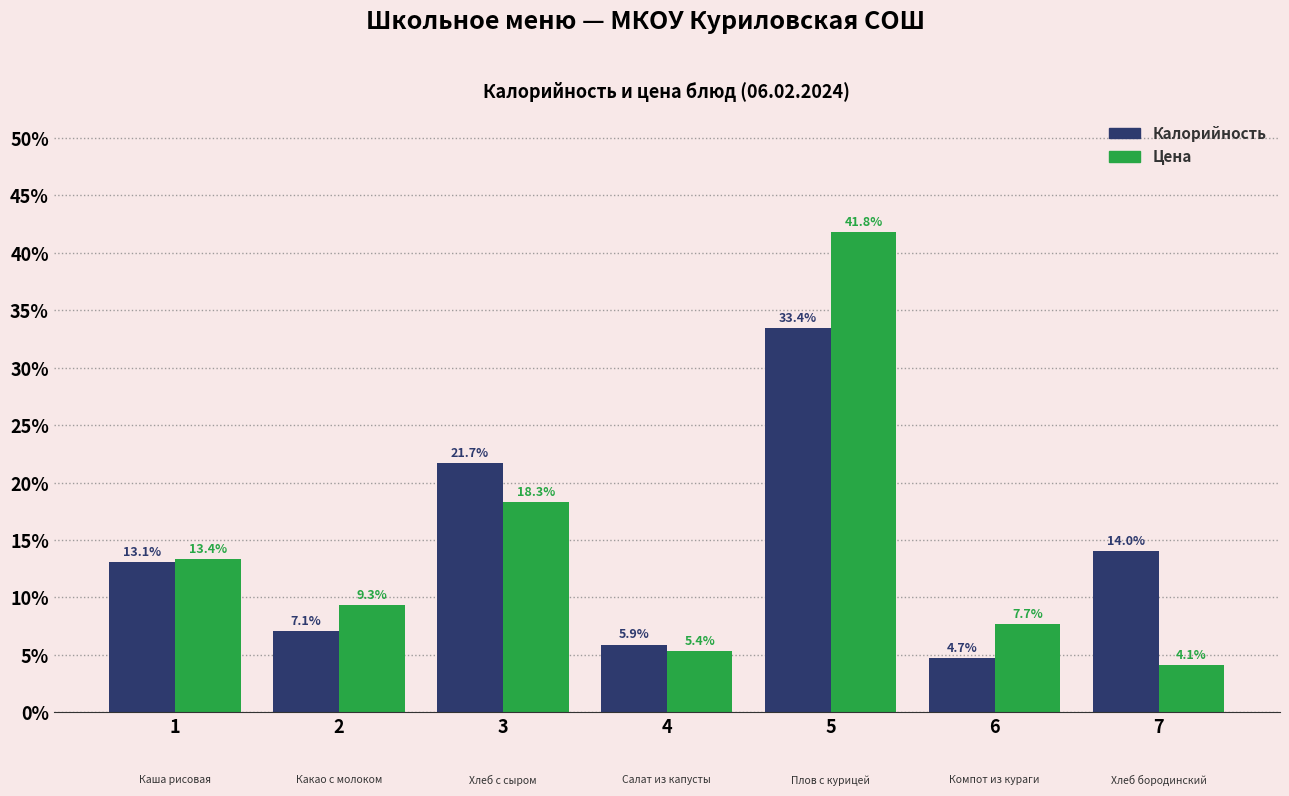

Reading left to right, transcribe all the data shown in this chart.

Калорийность: 13.1	7.1	21.7	5.9	33.4	4.7	14.0
Цена: 13.4	9.3	18.3	5.4	41.8	7.7	4.1